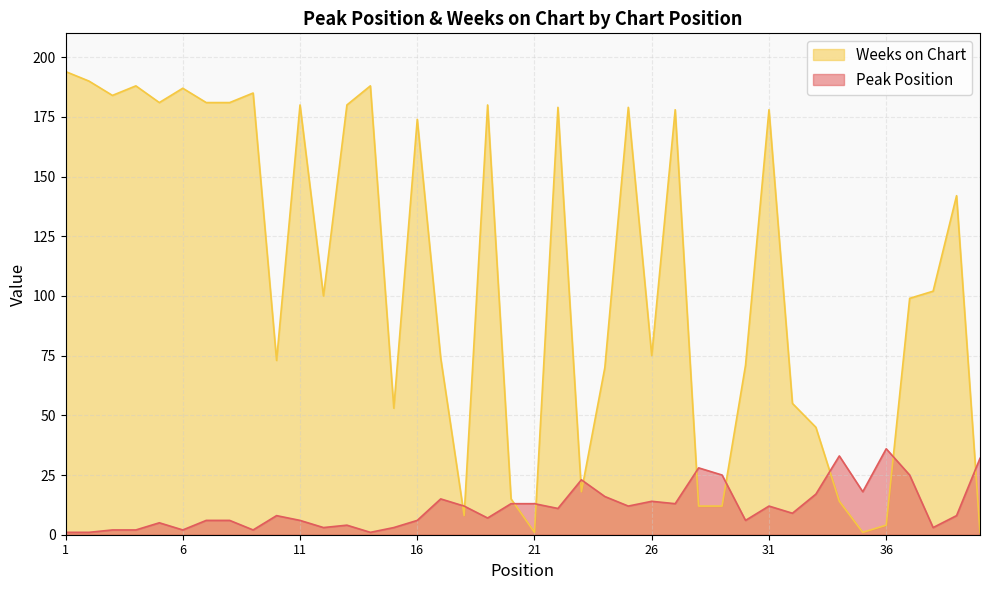

What is the sum of the Weeks on Chart values at 16 and 26?

249